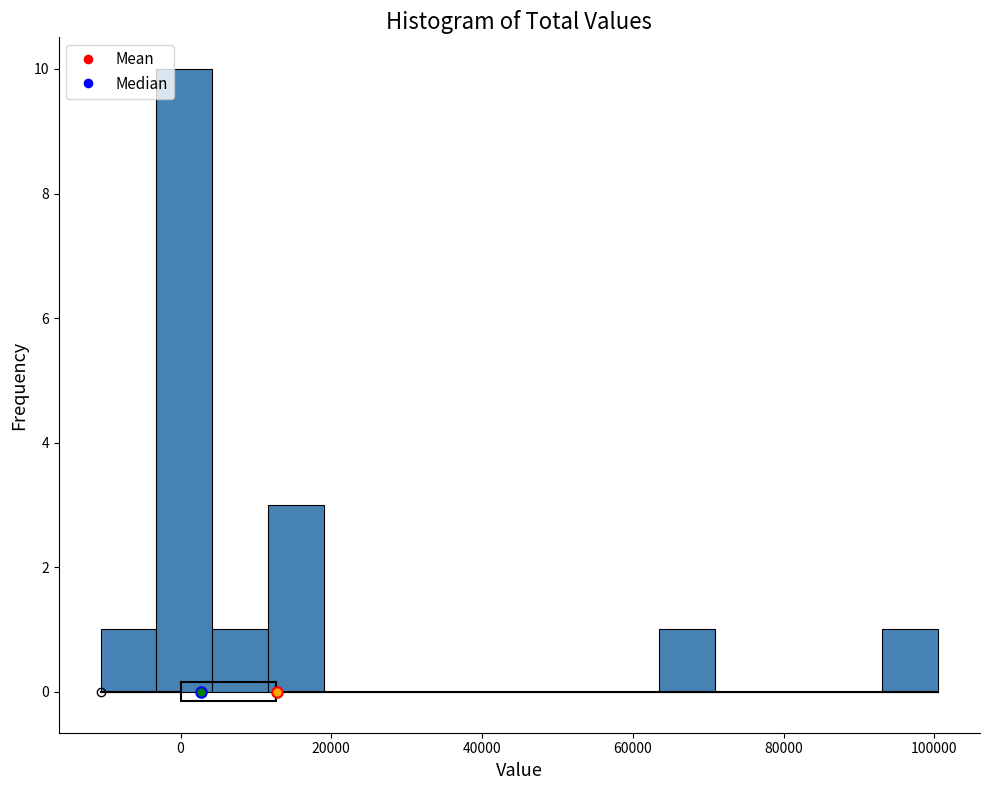

Around what value on the x-axis is the tallest bar? Give the approximate position of its centre, as read against the axis.

0